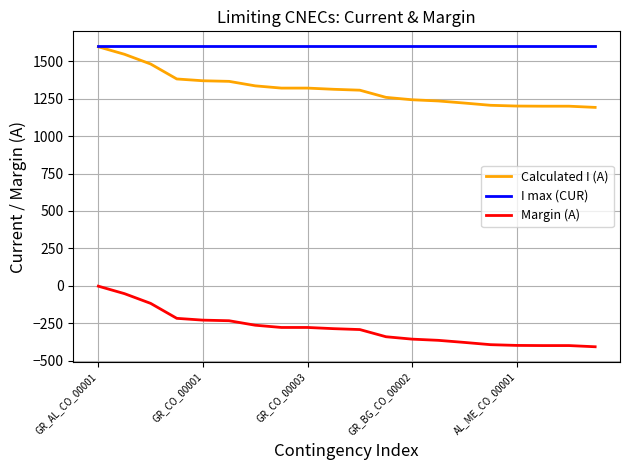

List the series in order of their overall mean, lowest first.

Margin (A), Calculated I (A), I max (CUR)